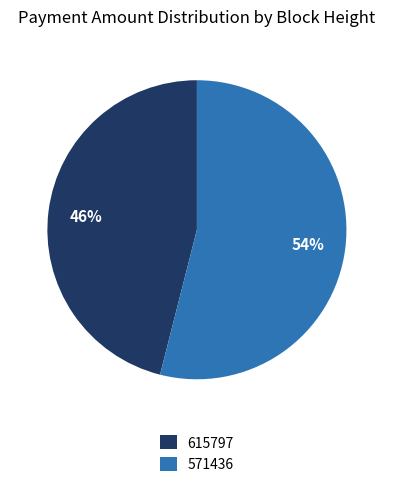

True or false: 571436 accounts for 48% of the total.

False